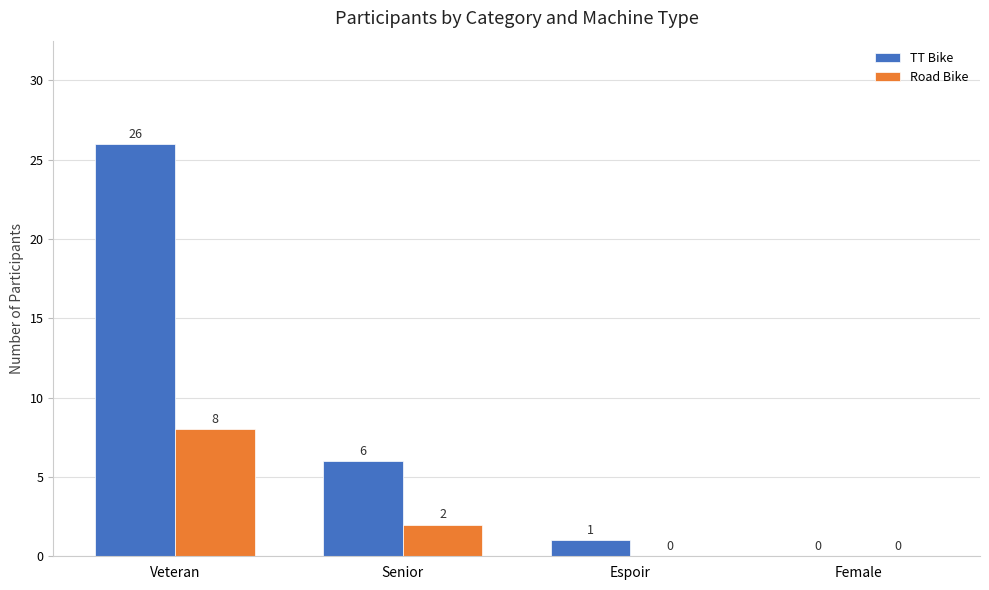

What are all the series names shown in the legend?

TT Bike, Road Bike